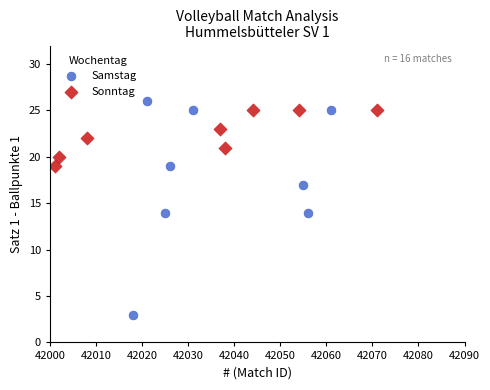

What are all the series names shown in the legend?

Samstag, Sonntag